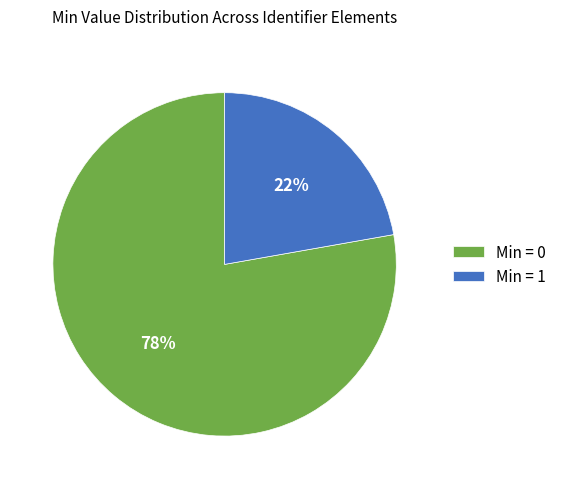

Is it true that Min = 1 is 22% of the pie?

True